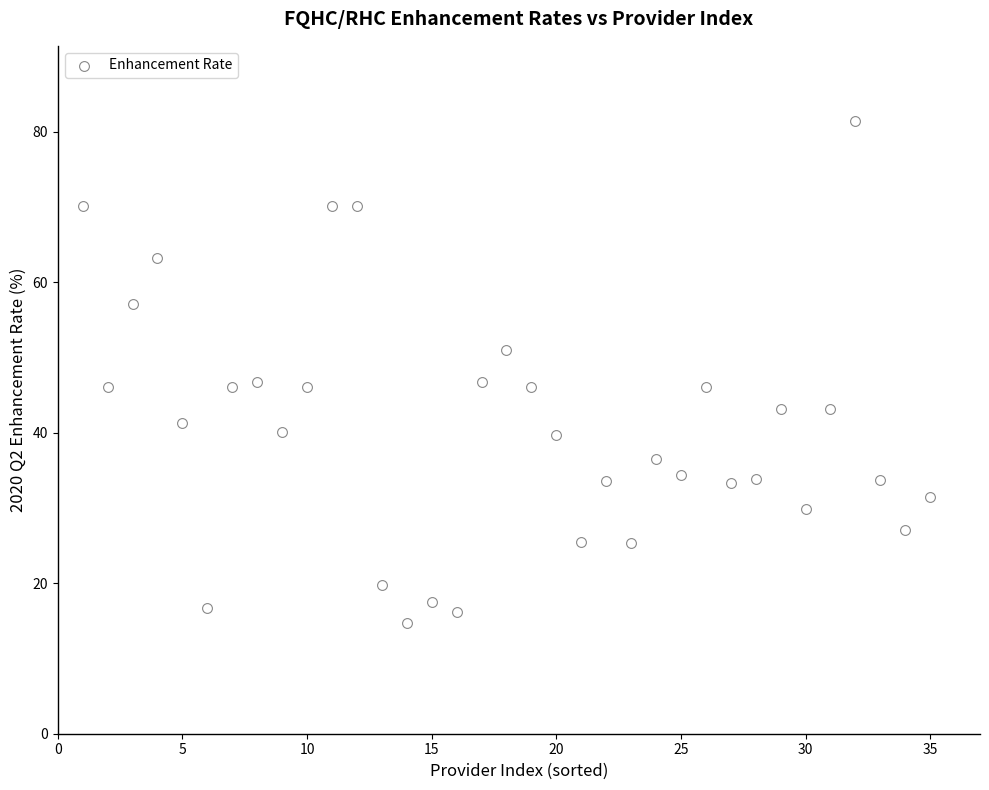

What is the range of Y values (max minus min)?

66.6